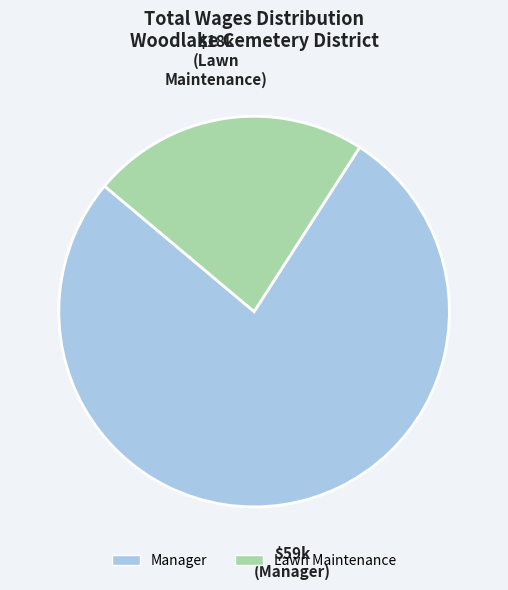

What is the ratio of the value at Manager to the value at Lawn Maintenance?

3.4